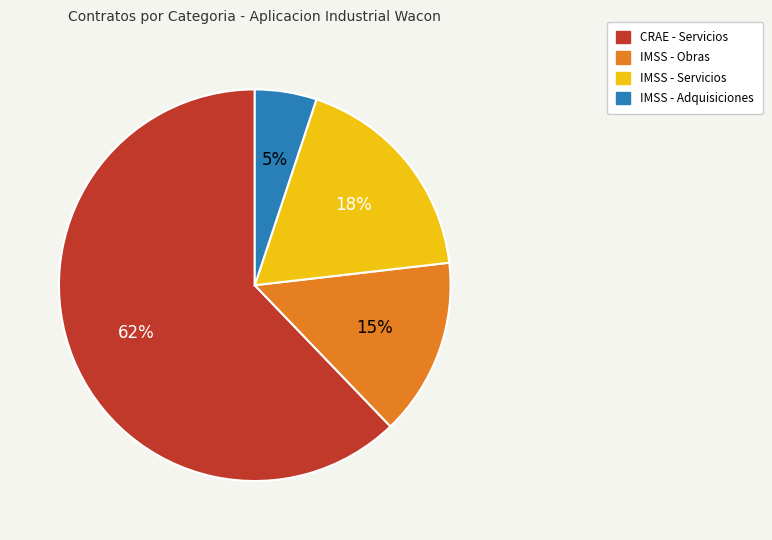

To the nearest percent, what is the difference between the largest and smallest slice percentages?

57%